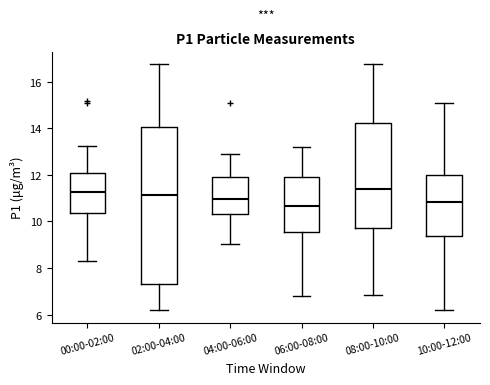

Where is the lower edge of the box for 10:00-12:00 on the y-axis? The values are not printed on the chart, so give them approximately, as read against the axis.

9.4